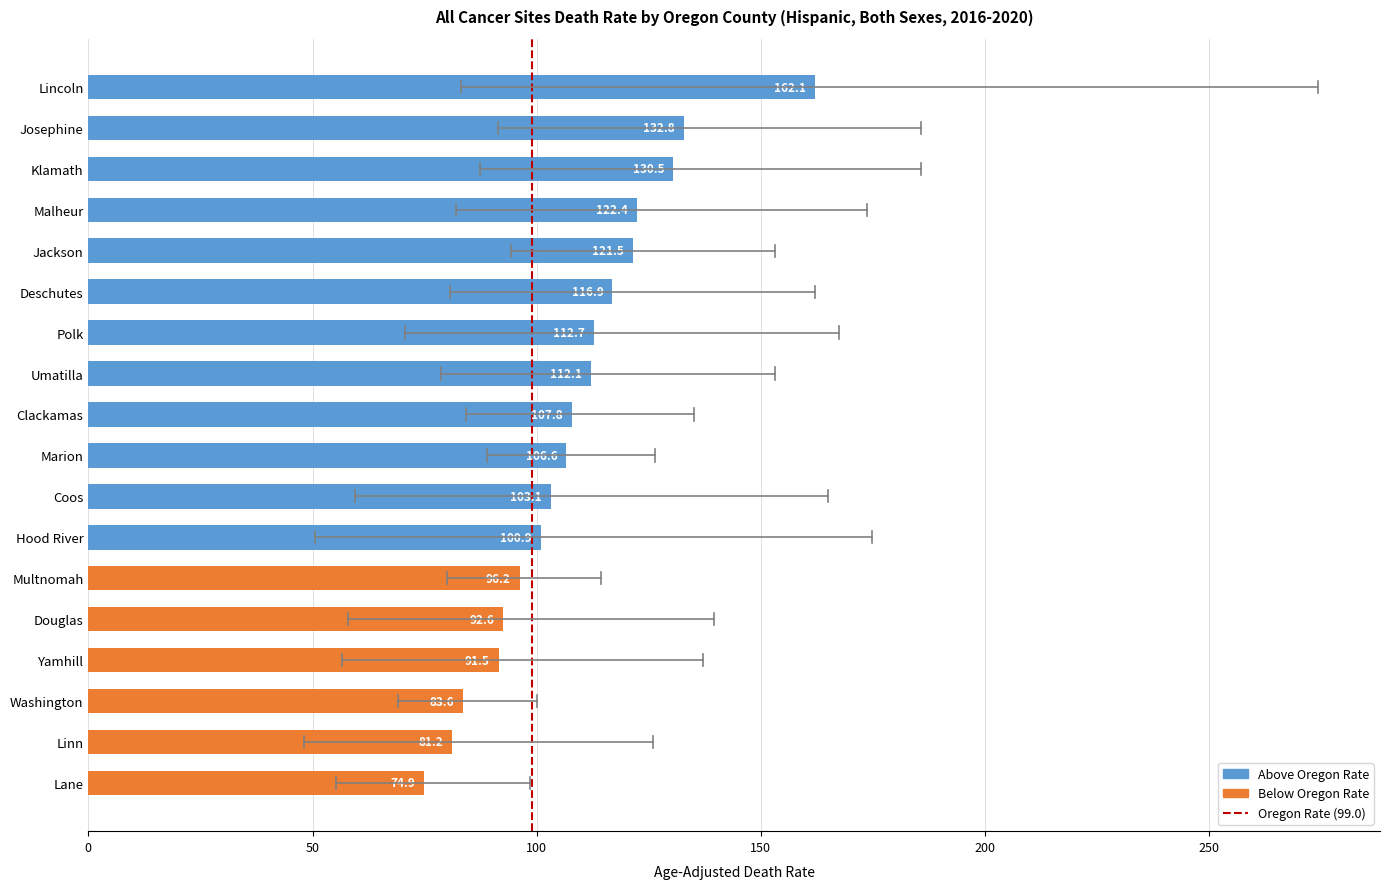

How many data points in Upper CI are above 153?

10